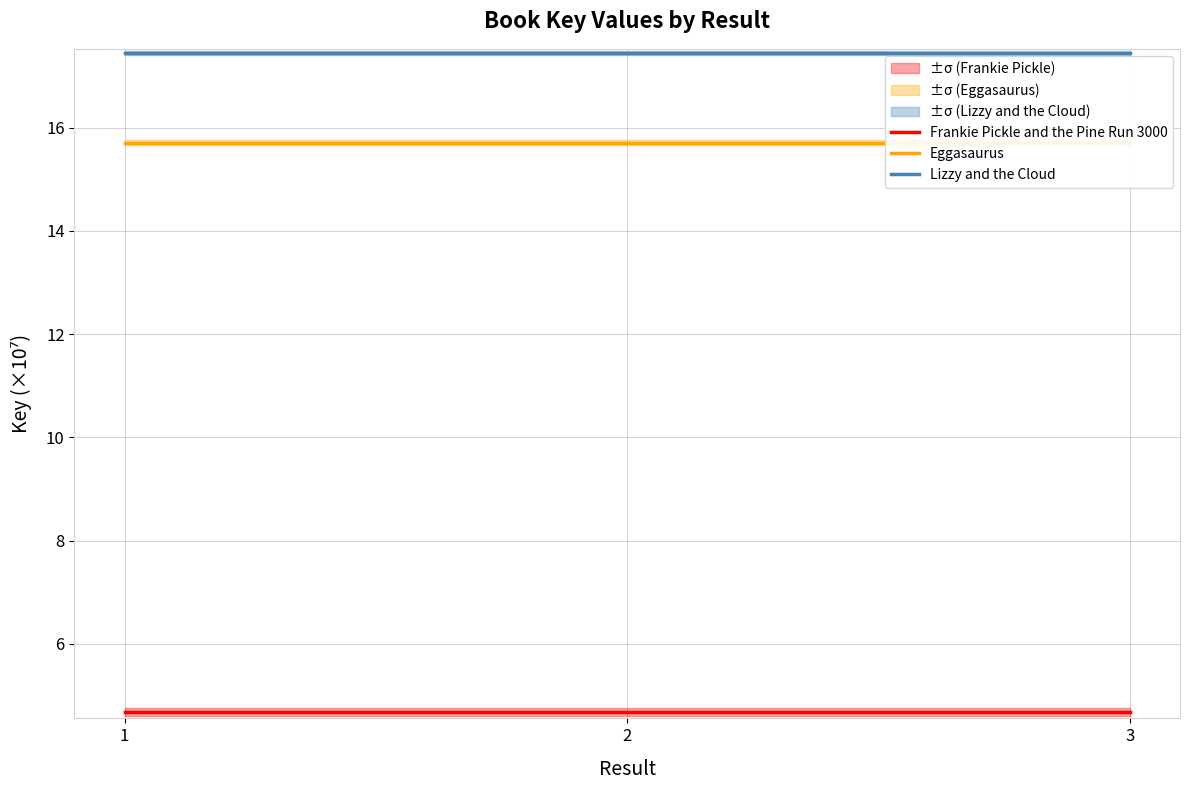

Rank the series by their maximum value, from highest to lowest.

Lizzy and the Cloud, Eggasaurus, Frankie Pickle and the Pine Run 3000